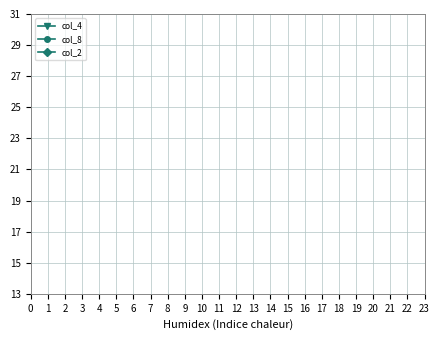

What are all the series names shown in the legend?

col_4, col_8, col_2